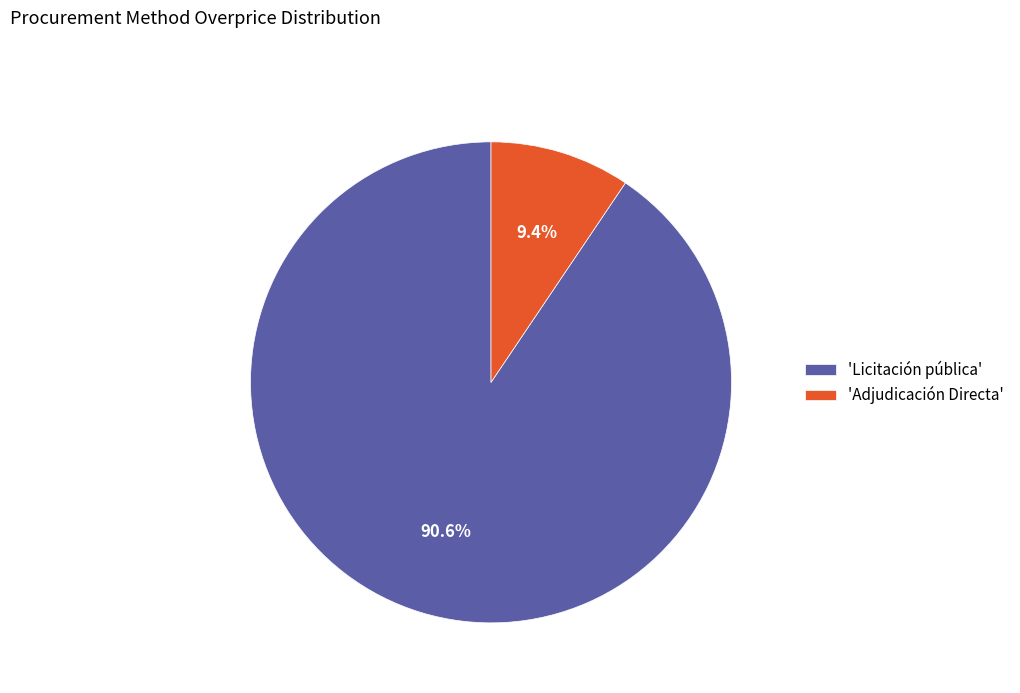

How many segments does this pie chart have?

2